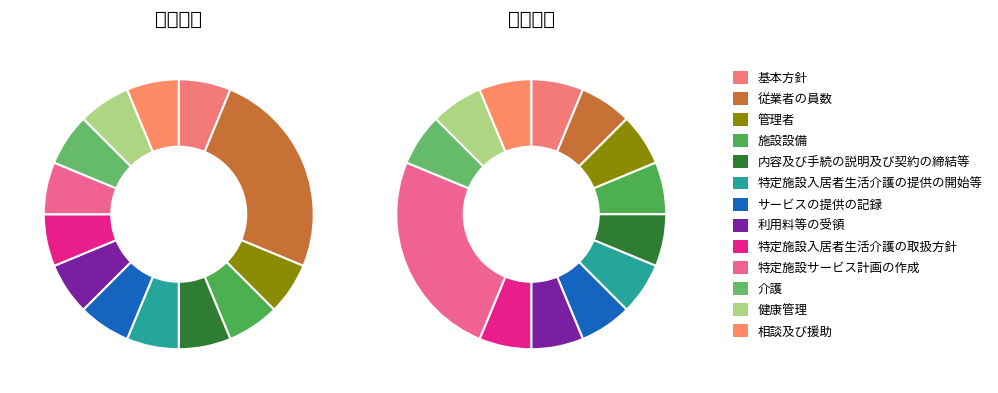

Do 特定施設入居者生活介護の提供の開始等 and 介護 together represent more than half of the pie?

No